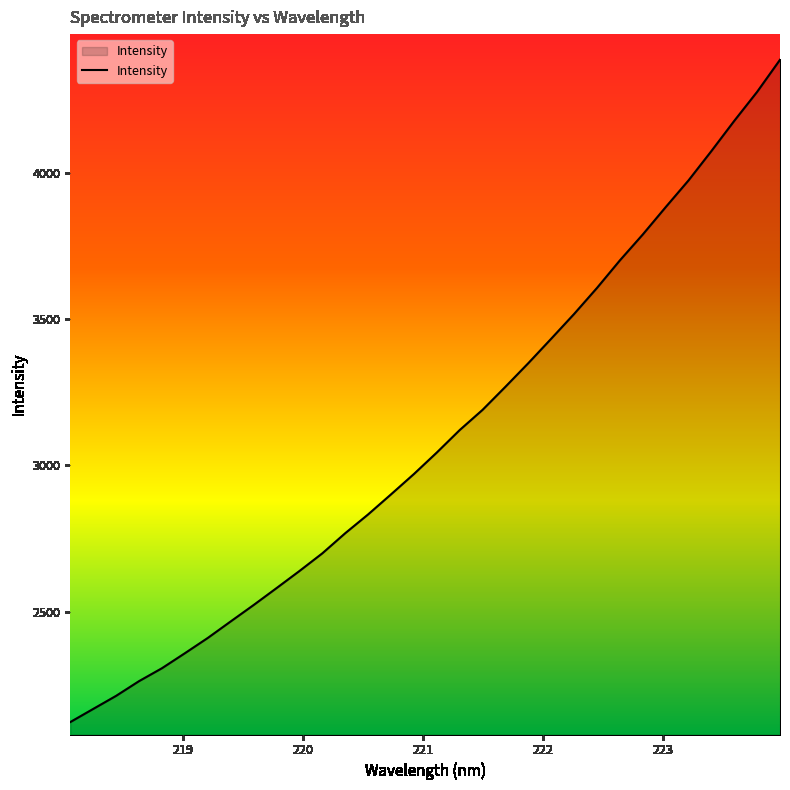

What is the smallest value displayed?

2122.9